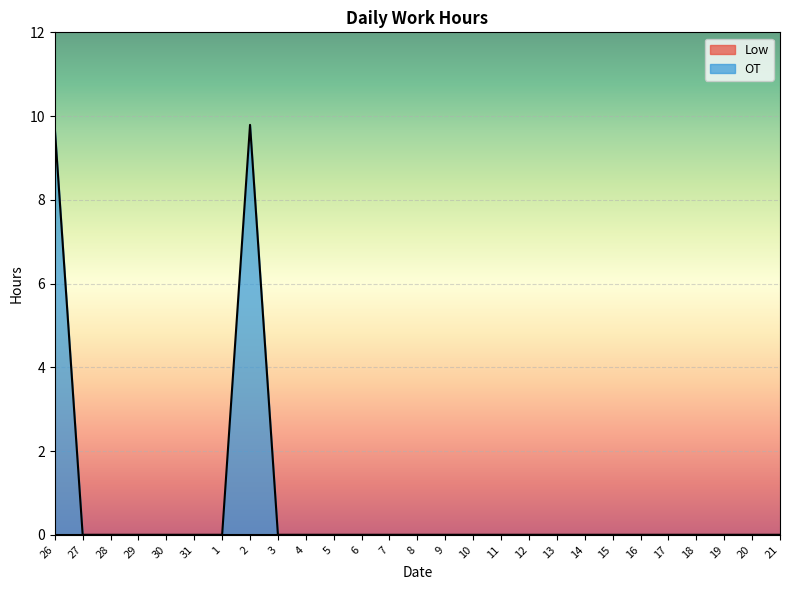

What is the maximum value shown in the chart?

9.8